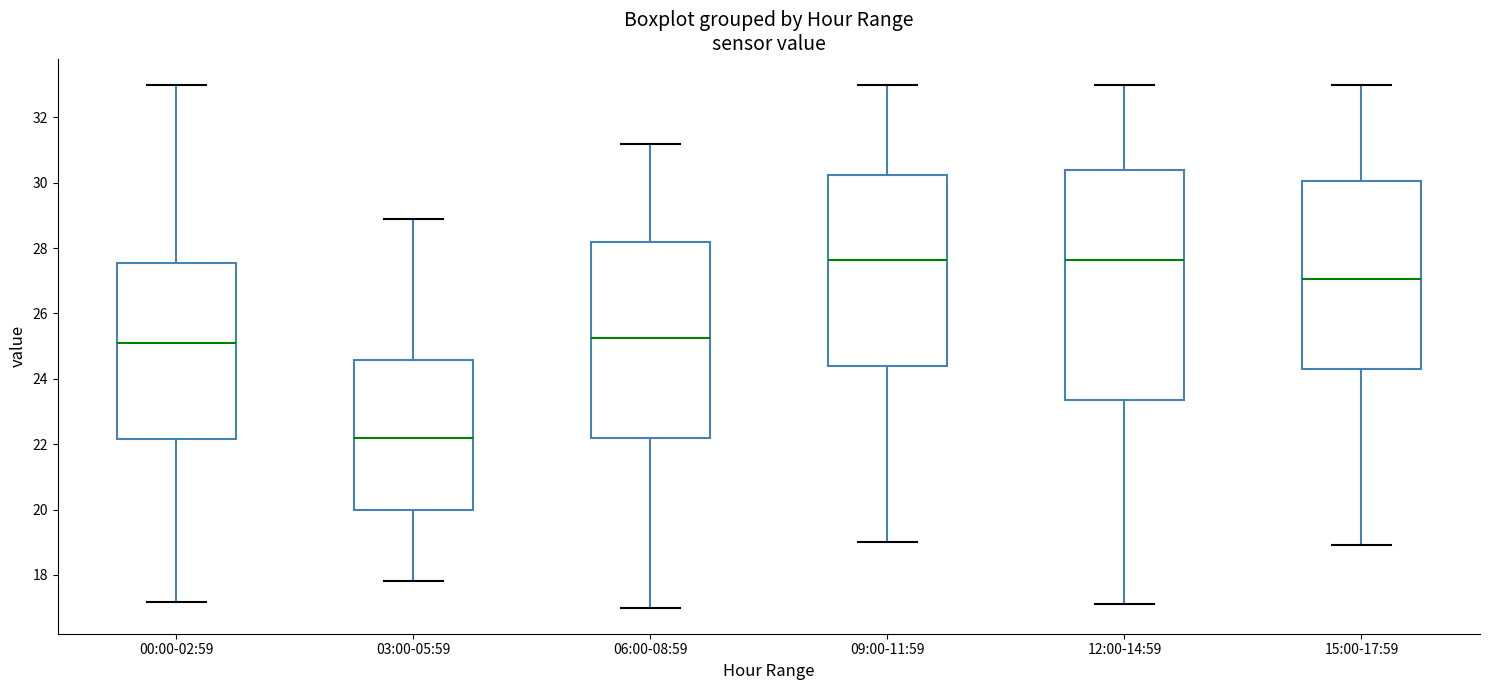

Reading left to right, transcribe this box plot: for each box, give where its median line is, the range the box spans, and where its two whiskers end, as read against the y-axis. The values are not printed on the chart, so give them approximately, as read against the axis.

00:00-02:59: median 25.2, box 22.2 to 27.6, whiskers 17.2 to 33.0
03:00-05:59: median 22.2, box 20.0 to 24.6, whiskers 17.8 to 29.0
06:00-08:59: median 25.2, box 22.2 to 28.2, whiskers 17.0 to 31.2
09:00-11:59: median 27.6, box 24.4 to 30.2, whiskers 19.0 to 33.0
12:00-14:59: median 27.6, box 23.4 to 30.4, whiskers 17.2 to 33.0
15:00-17:59: median 27.0, box 24.4 to 30.0, whiskers 19.0 to 33.0